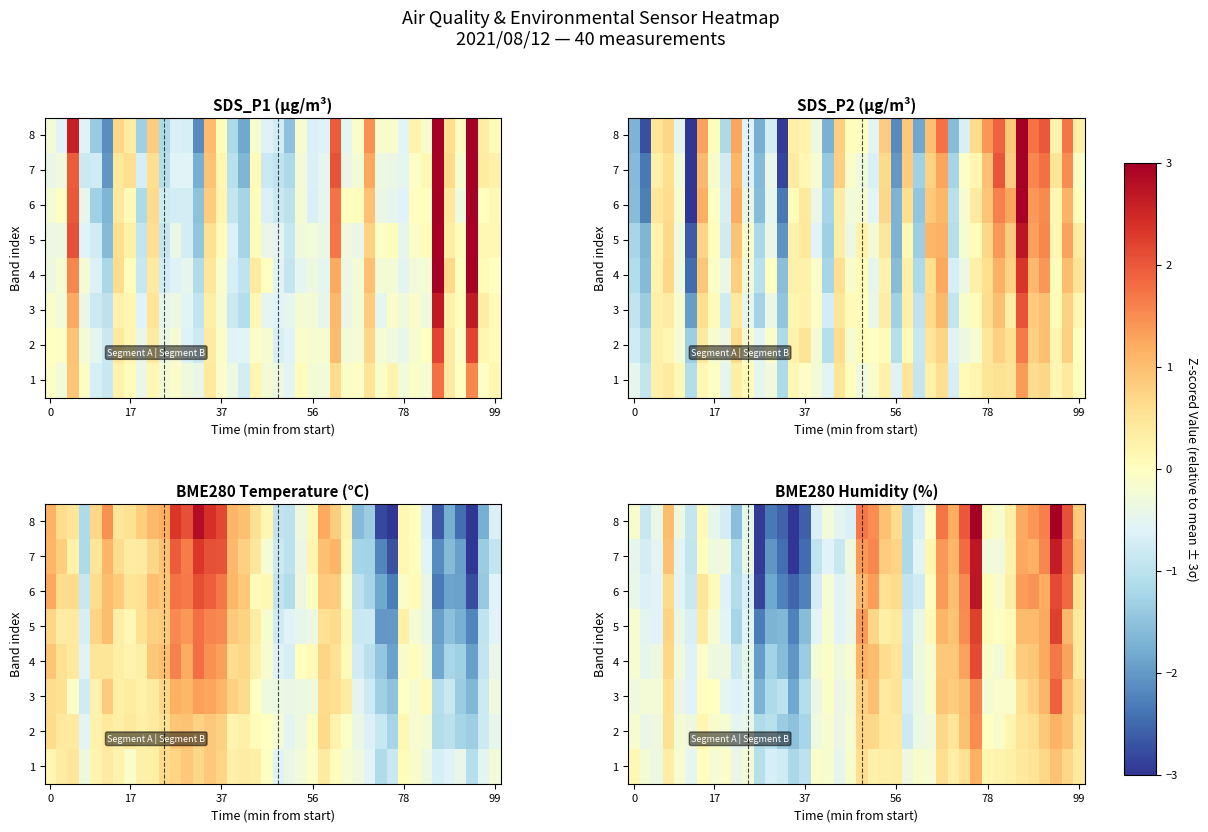

The value of 3 at 99 is 0.2. True or false?

False